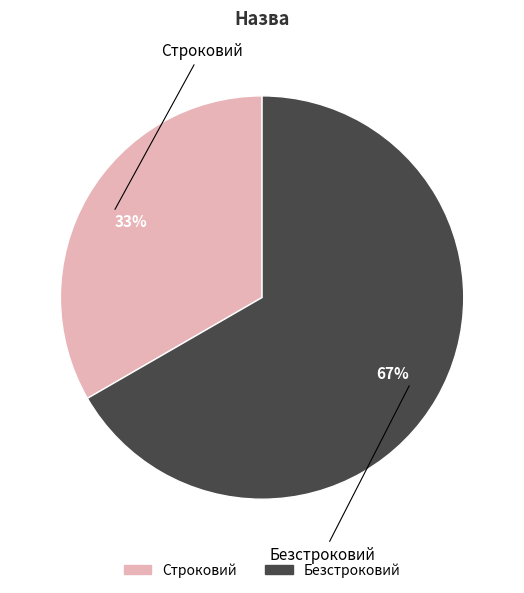

Is the sum of Безстроковий and Строковий greater than half?

Yes